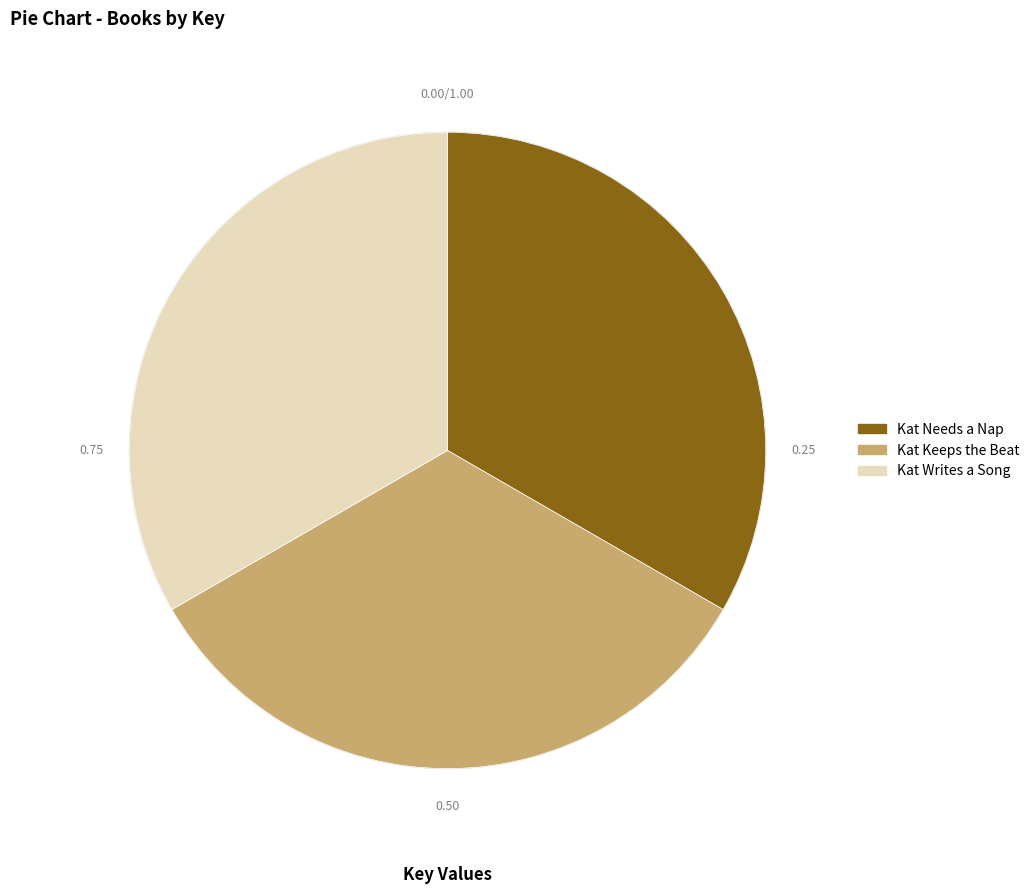

What is the change in value from Kat Needs a Nap to Kat Writes a Song?

-2831